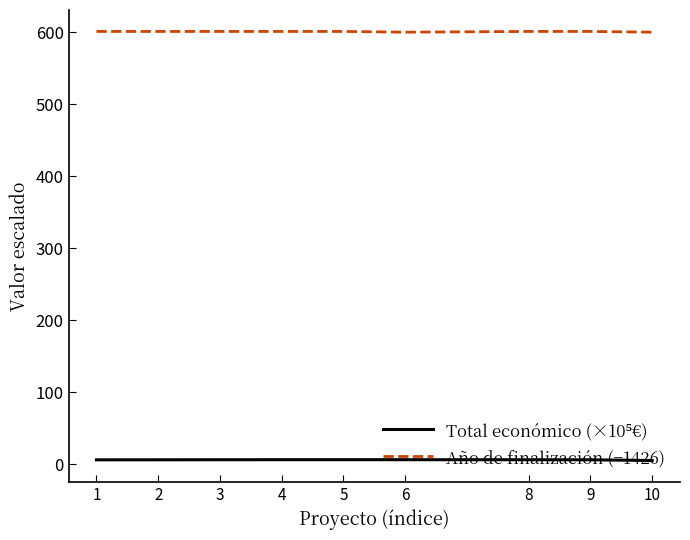

Which series has the largest total across all categories?

Año de finalización (−1426)